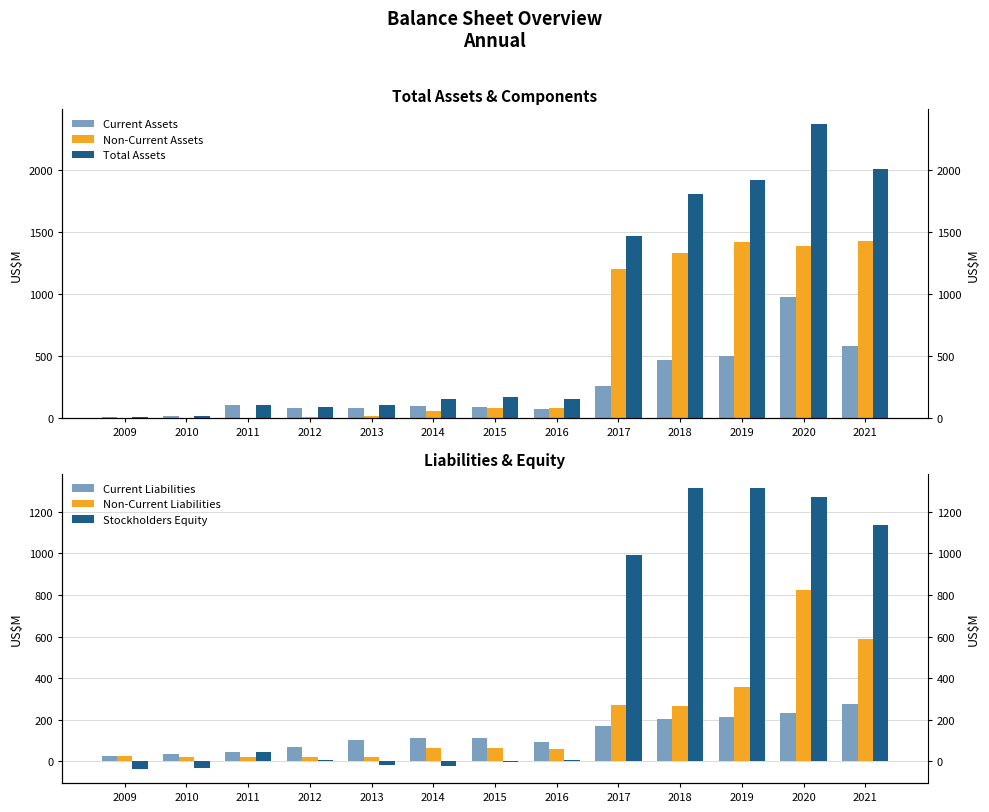

Reading left to right, extract all data points from this chart.

Current Assets: 8.2	17.9	104.7	80.7	81.9	97.5	92.6	72.3	262.4	474.1	500.0	977.8	583.1
Non-Current Assets: 4.1	4.7	6.7	15.5	23.7	57.0	82.3	85.1	1204.9	1333.9	1421.6	1390.4	1427.1
Total Assets: 12.3	22.6	111.4	96.2	105.6	154.5	174.9	157.4	1467.3	1808.0	1921.6	2368.2	2010.1
Current Liabilities: 23.6	36.3	46.6	71.3	103.6	110.8	113.9	93.0	171.0	201.2	215.0	233.7	276.5
Non-Current Liabilities: 25.0	20.0	19.0	19.6	20.5	65.9	63.3	59.9	271.8	266.6	356.4	825.3	588.1
Stockholders Equity: -36.3	-33.8	45.8	5.3	-18.5	-22.2	-2.4	4.5	993.3	1312.9	1314.3	1272.3	1134.6